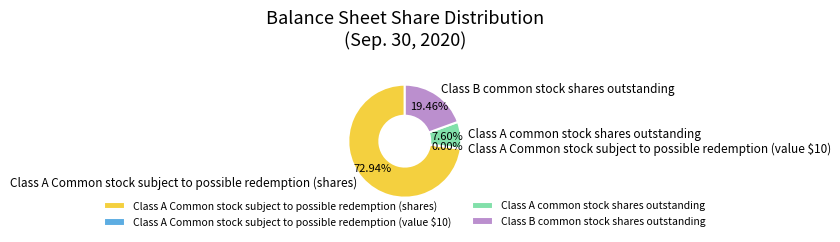

Which has a higher value, Class A Common stock subject to possible redemption (shares) or Class B common stock shares outstanding?

Class A Common stock subject to possible redemption (shares)